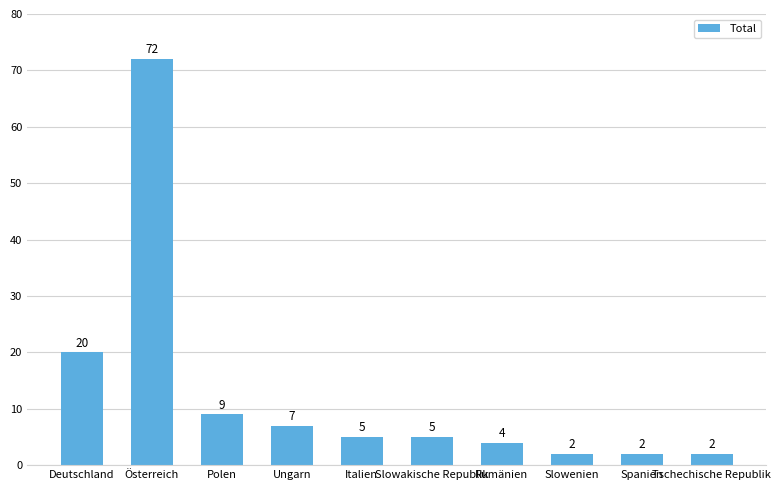

At which category does the chart reach its peak across all series?

Österreich